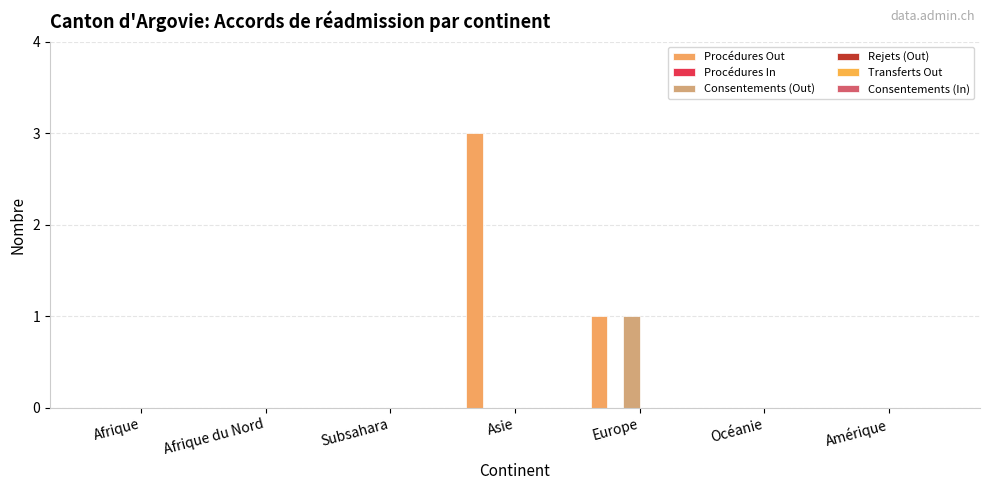

Rank the series at Afrique du Nord from lowest to highest value.

Procédures Out, Procédures In, Consentements (Out), Rejets (Out), Transferts Out, Consentements (In)